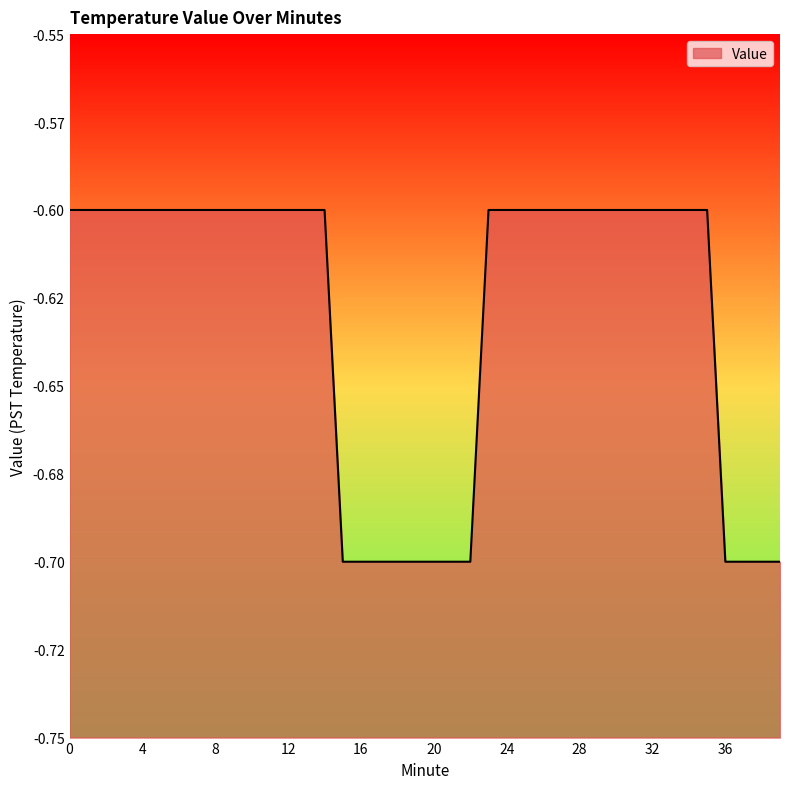

What is the smallest value displayed?

-0.7